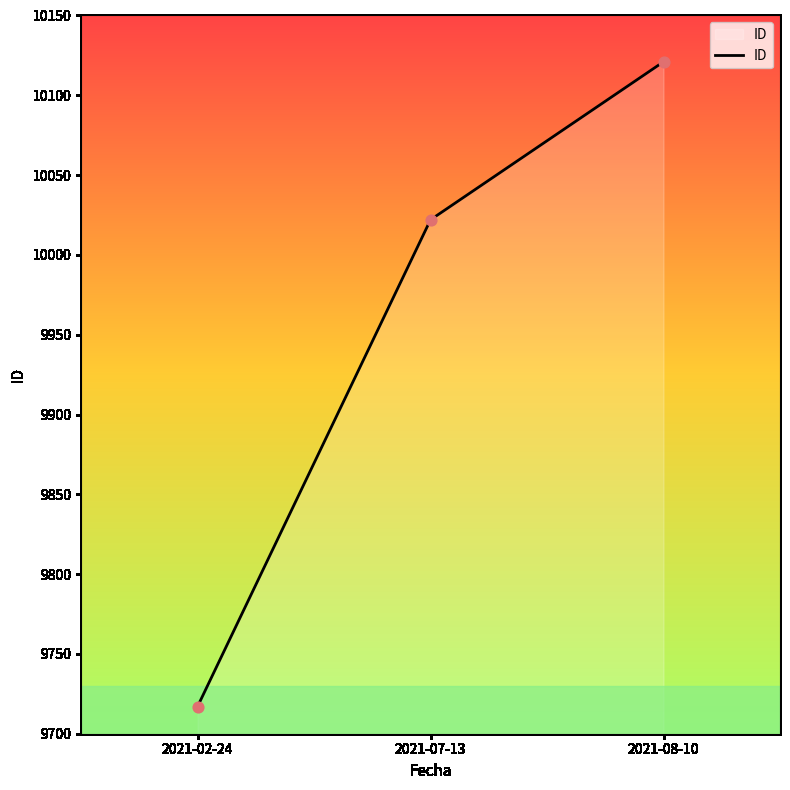

What is the change in value from 2021-02-24 to 2021-08-10?

+404